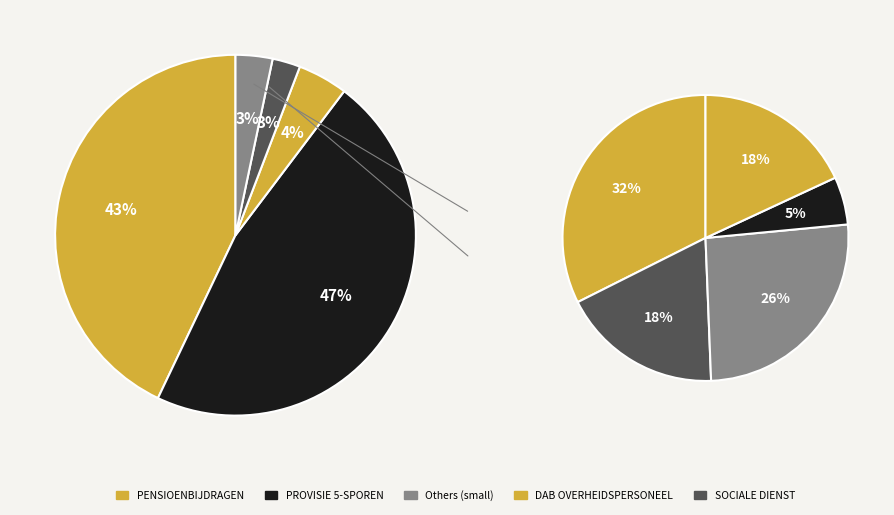

What percentage is the PROVISIE 5-SPOREN slice, to the nearest percent?

47%